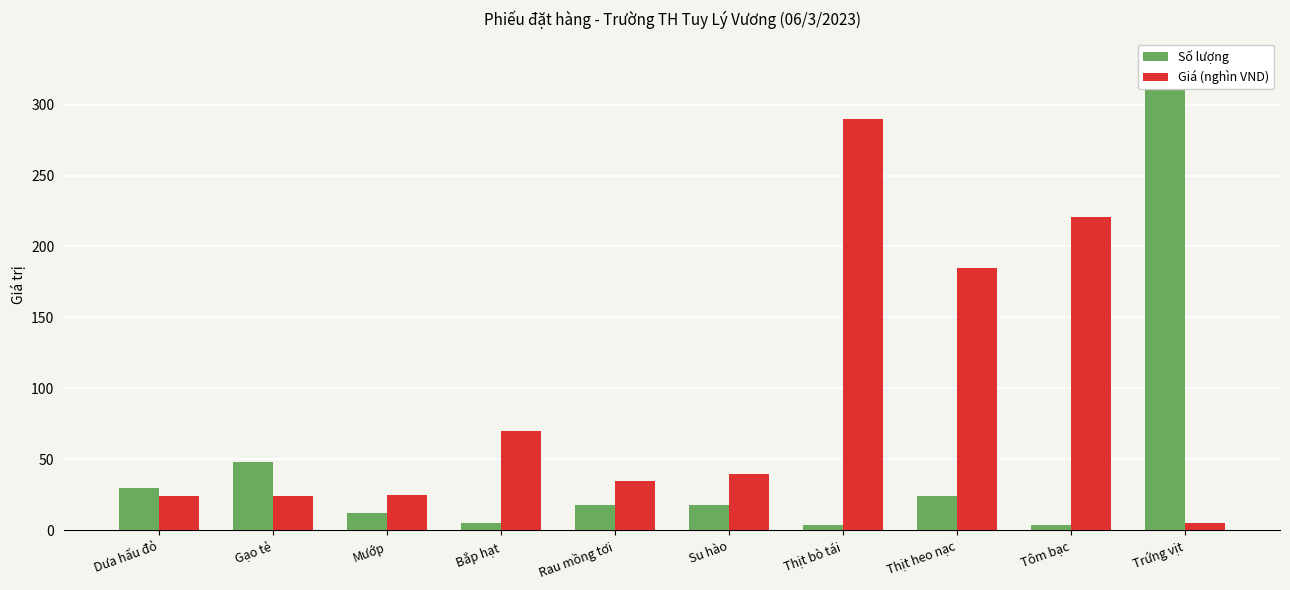

Rank the series at Thịt heo nạc from lowest to highest value.

Số lượng, Giá (nghìn VND)